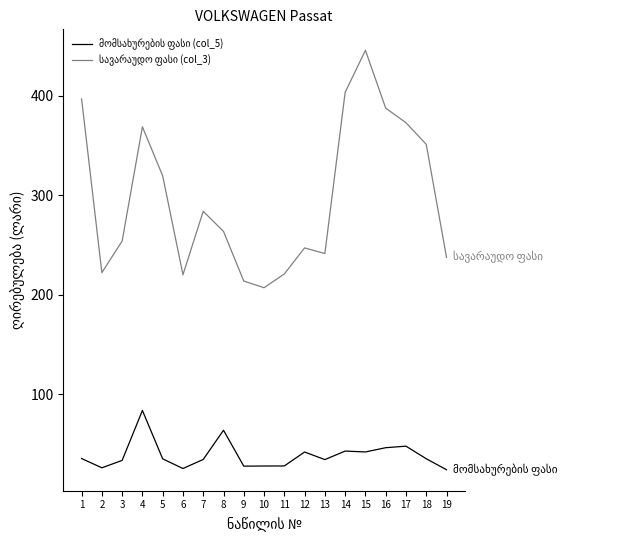

What is the total value across all series at 12?

289.2